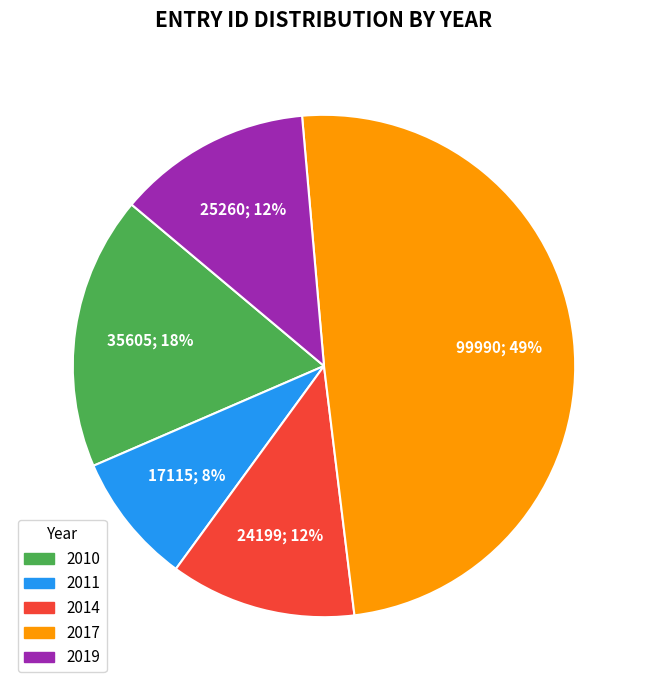

Is there any slice that represents more than half of the pie?

No